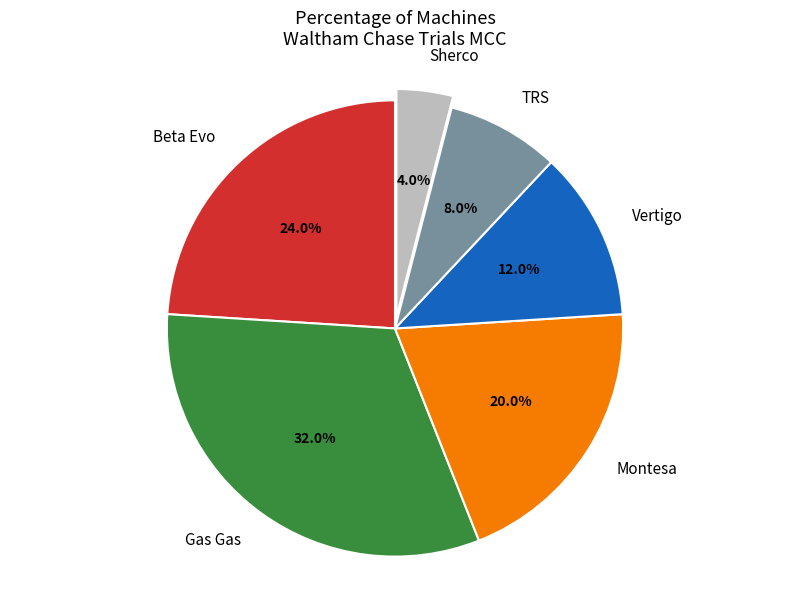

Count the number of slices in the pie.

6